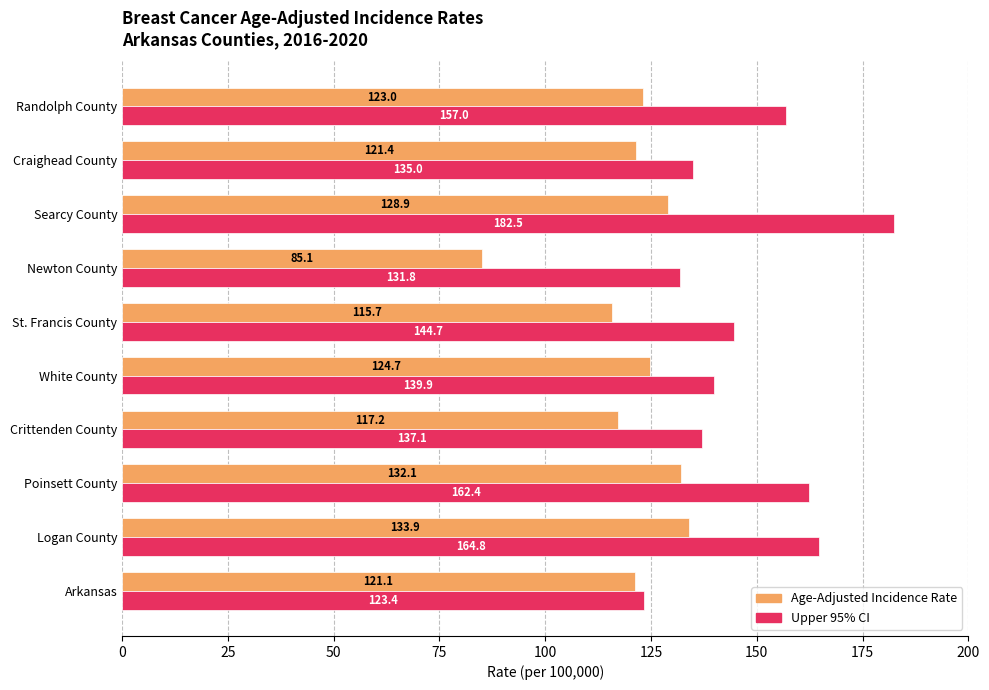

What is the spread (max minus min) of values at Newton County?

46.7